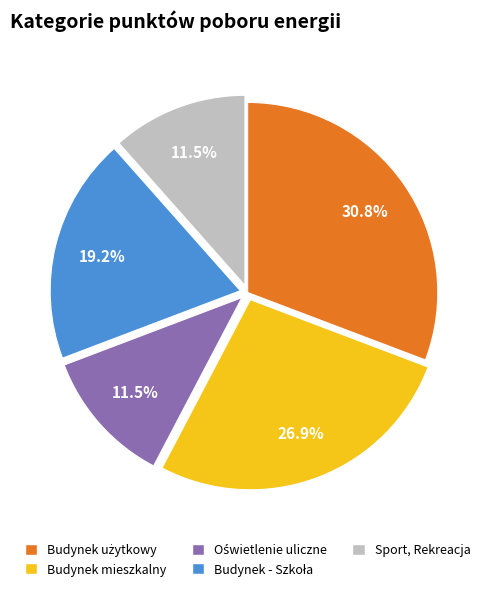

What portion of the pie excludes Budynek mieszkalny?

73.1%